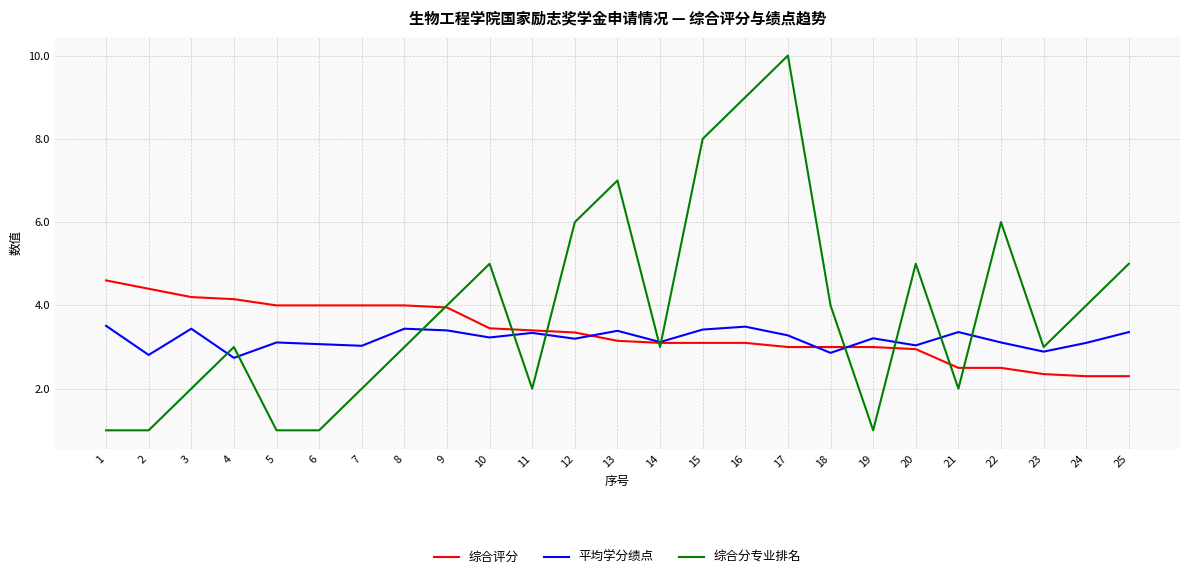

List the series in order of their overall mean, lowest first.

平均学分绩点, 综合评分, 综合分专业排名